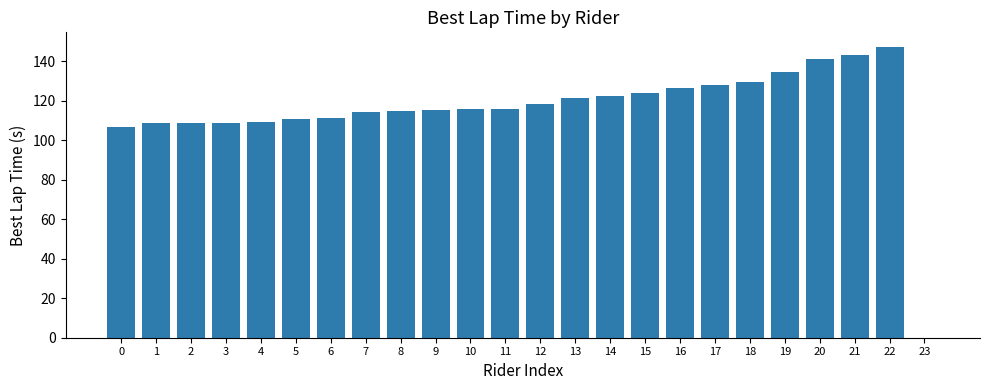

Are the bars grouped side by side (vs. stacked)?

No